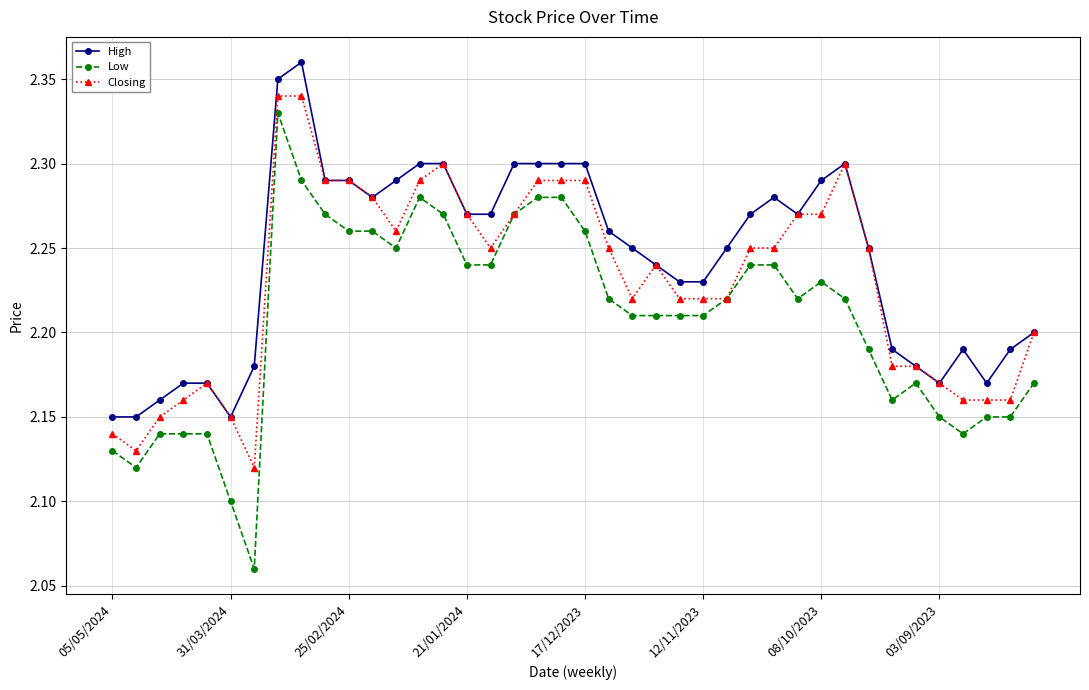

Which series has the widest spread of values?

Low